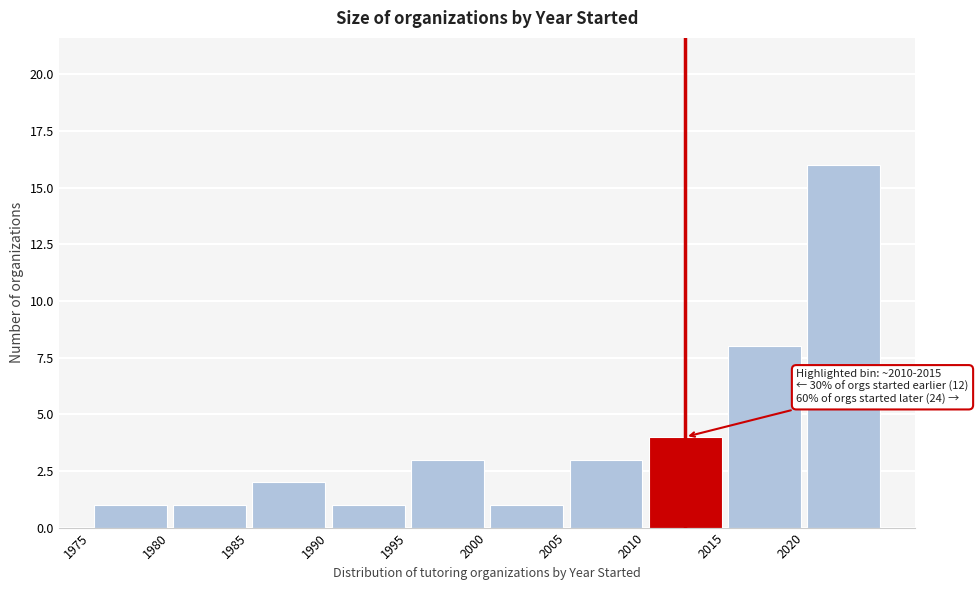

Over which range of the x-axis is the bar tallest?

2020 to 2025